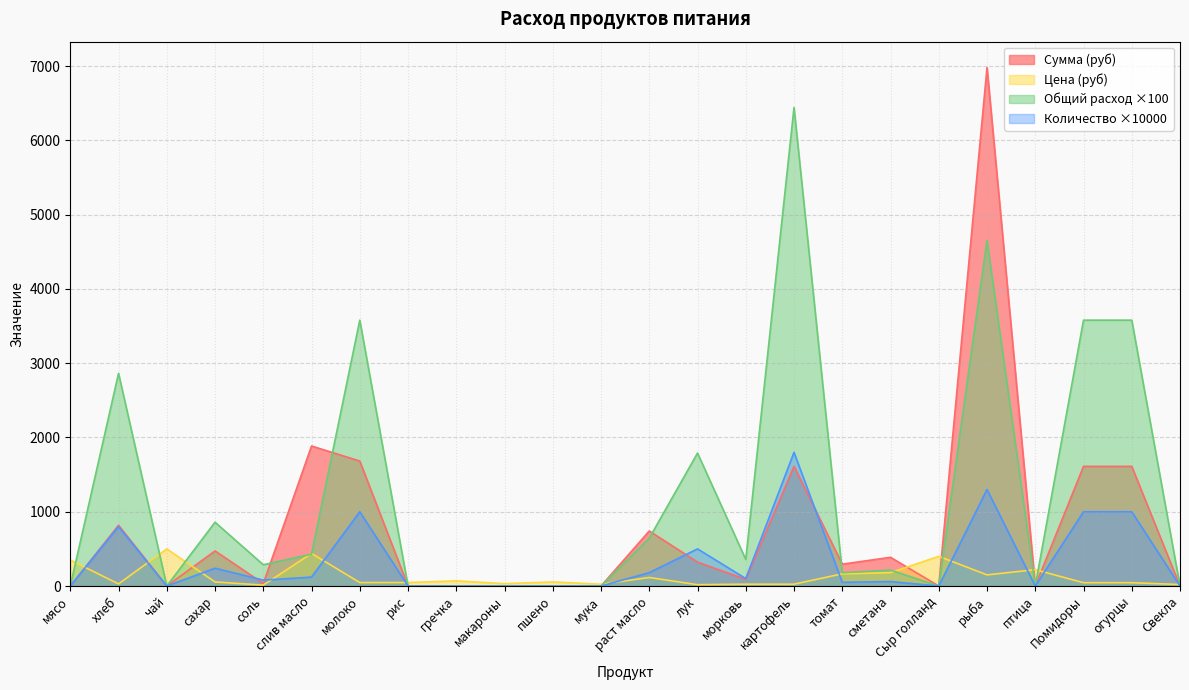

Reading left to right, list all the values displayed in this chart.

Цена: мясо=350.0	хлеб=28.6	чай=500.0	сахар=55.0	соль=12.0	слив масло=438.9	молоко=47.0	рис=47.0	гречка=70.0	макароны=32.0	пшено=55.0	мука=24.0	раст масло=115.0	лук=18.0	морковь=25.0	картофель=25.0	томат=164.3	сметана=180.0	Сыр голланд=400.0	рыба=150.0	птица=220.0	Помидоры=45.0	огурцы=45.0	Свекла=20.0
Сумма: мясо=0.0	хлеб=818.2	чай=0.0	сахар=472.6	соль=34.4	слив масло=1885.5	молоко=1682.6	рис=0.0	гречка=0.0	макароны=0.0	пшено=0.0	мука=0.0	раст масло=741.1	лук=322.2	морковь=89.5	картофель=1611.0	томат=294.1	сметана=386.6	Сыр голланд=0.0	рыба=6981.0	птица=0.0	Помидоры=1611.0	огурцы=1611.0	Свекла=0.0
Общий расход: мясо=0.0	хлеб=2864.0	чай=0.0	сахар=859.2	соль=286.4	слив масло=429.6	молоко=3580.0	рис=0.0	гречка=0.0	макароны=0.0	пшено=0.0	мука=0.0	раст масло=644.4	лук=1790.0	морковь=358.0	картофель=6444.0	томат=179.0	сметана=214.8	Сыр голланд=0.0	рыба=4654.0	птица=0.0	Помидоры=3580.0	огурцы=3580.0	Свекла=0.0
Количество: мясо=0.0	хлеб=800.0	чай=0.0	сахар=240.0	соль=80.0	слив масло=120.0	молоко=1000.0	рис=0.0	гречка=0.0	макароны=0.0	пшено=0.0	мука=0.0	раст масло=180.0	лук=500.0	морковь=100.0	картофель=1800.0	томат=50.0	сметана=60.0	Сыр голланд=0.0	рыба=1300.0	птица=0.0	Помидоры=1000.0	огурцы=1000.0	Свекла=0.0